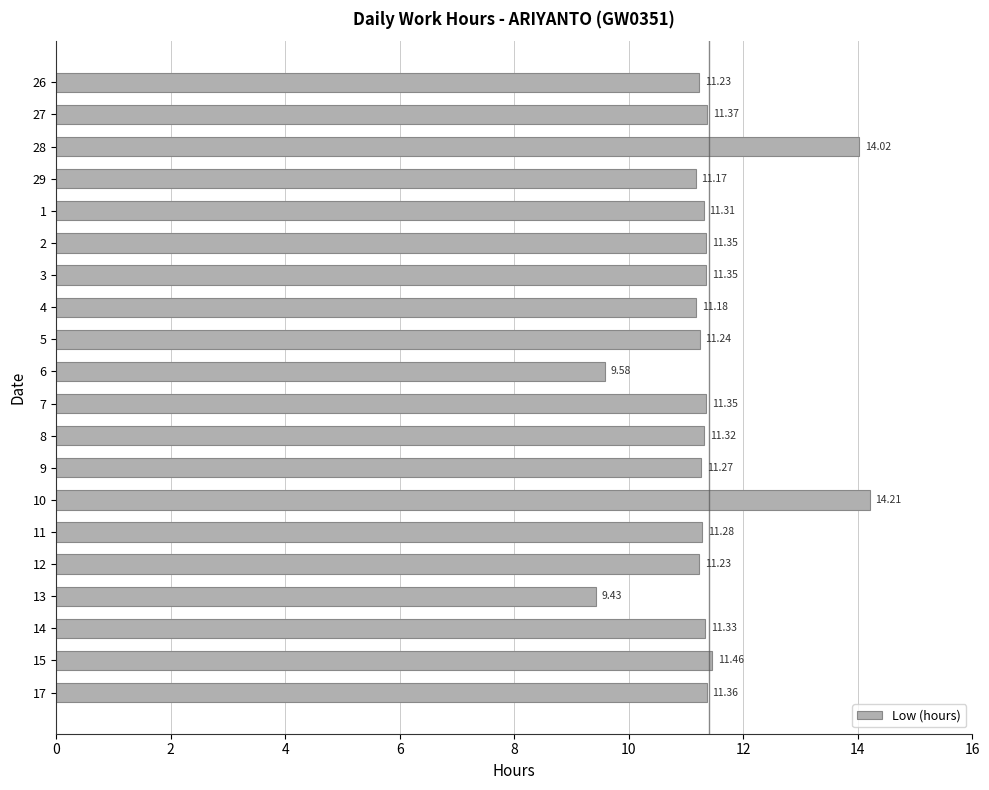

What value does the data have at 17?

11.4